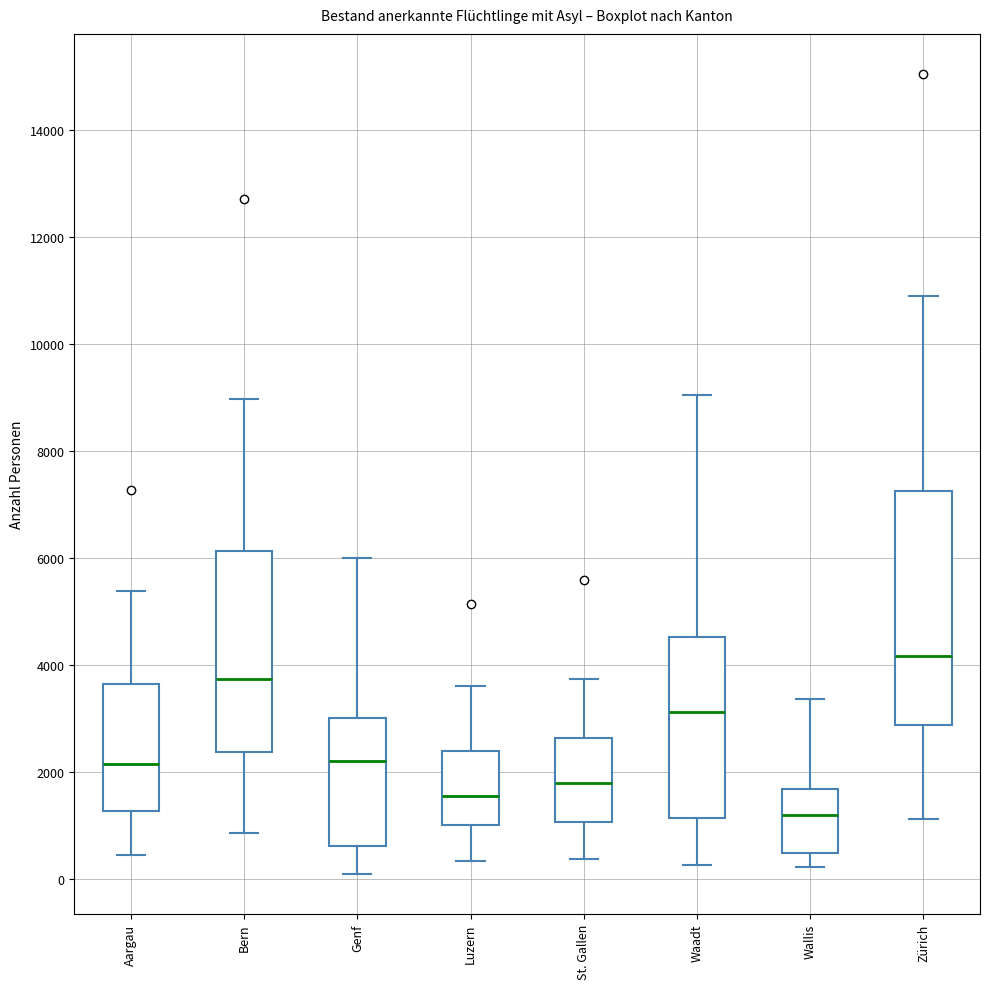

Which box is the tallest, from its lower edge to its upper edge?

Zürich